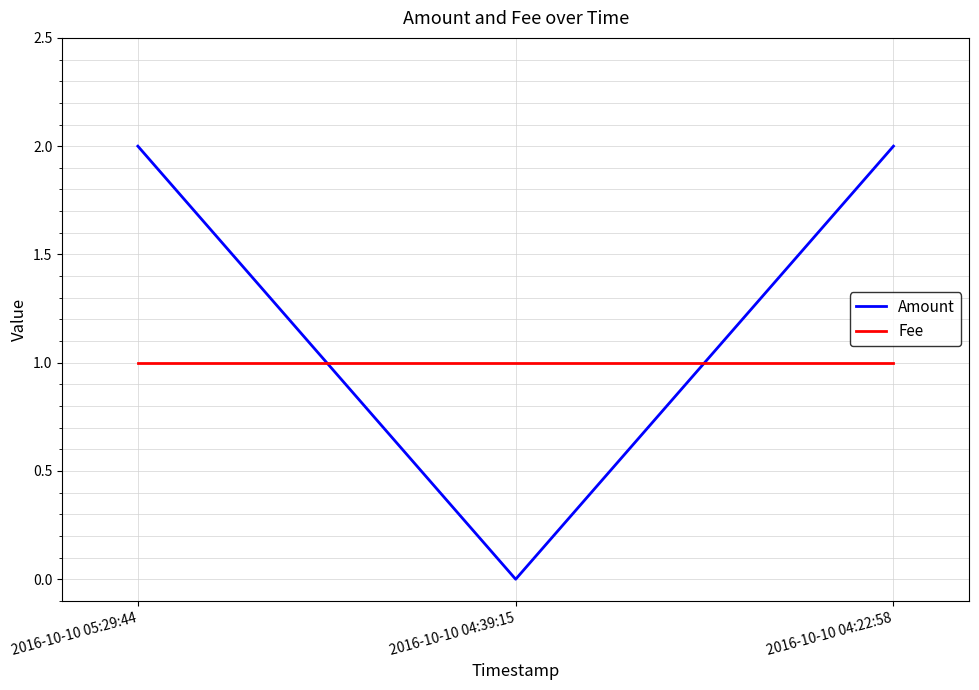

Count the number of categories in the chart.

3